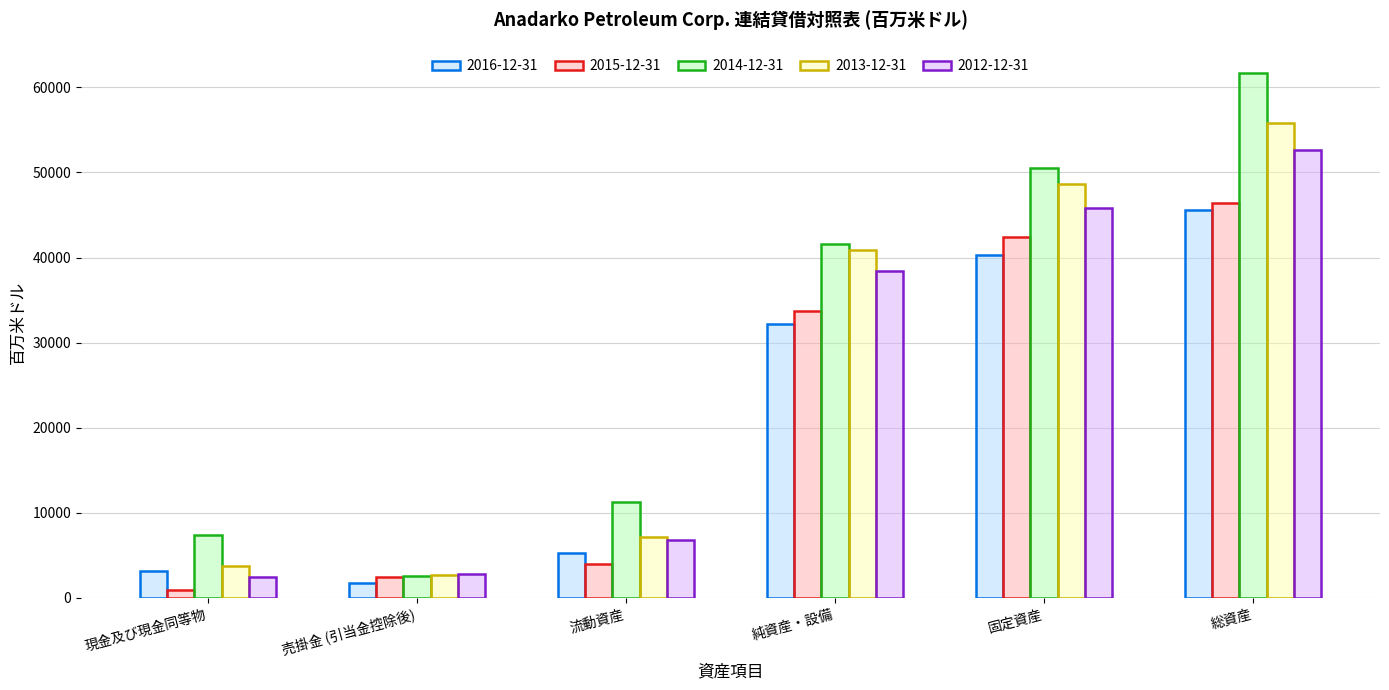

What is the minimum value for 2013-12-31?

2722